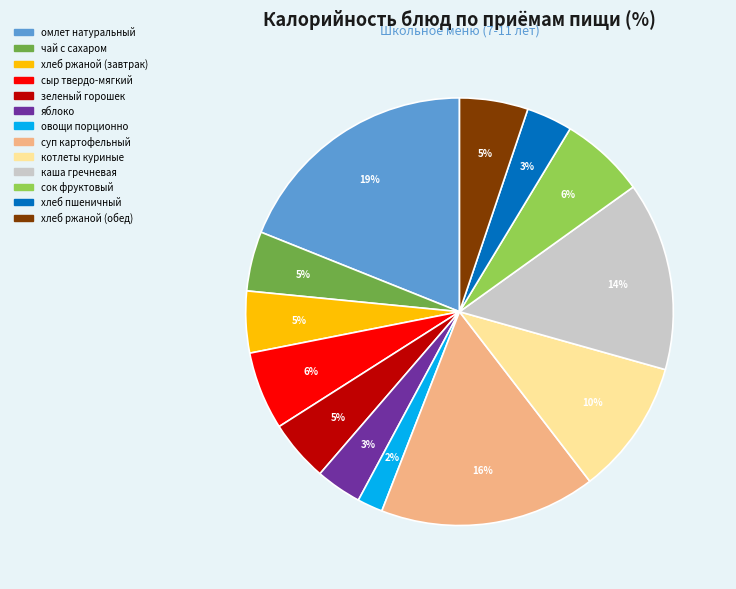

The котлеты куриные slice represents 10% of the pie. True or false?

True